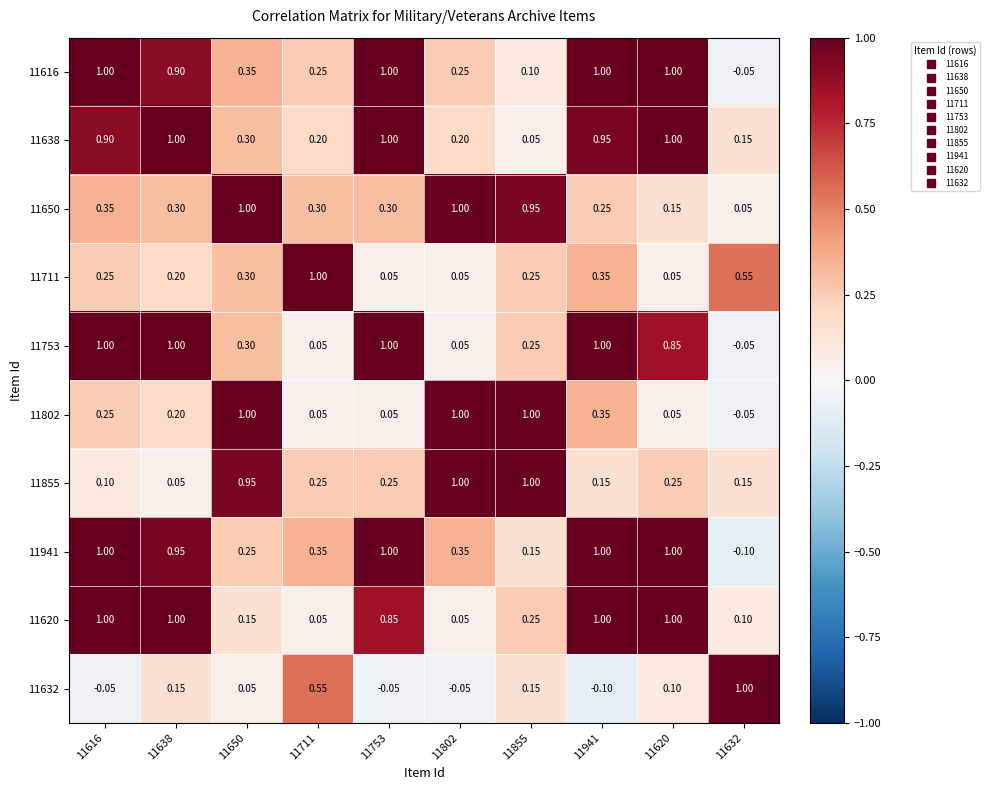

At how many categories does at least one series exceed 0?

10